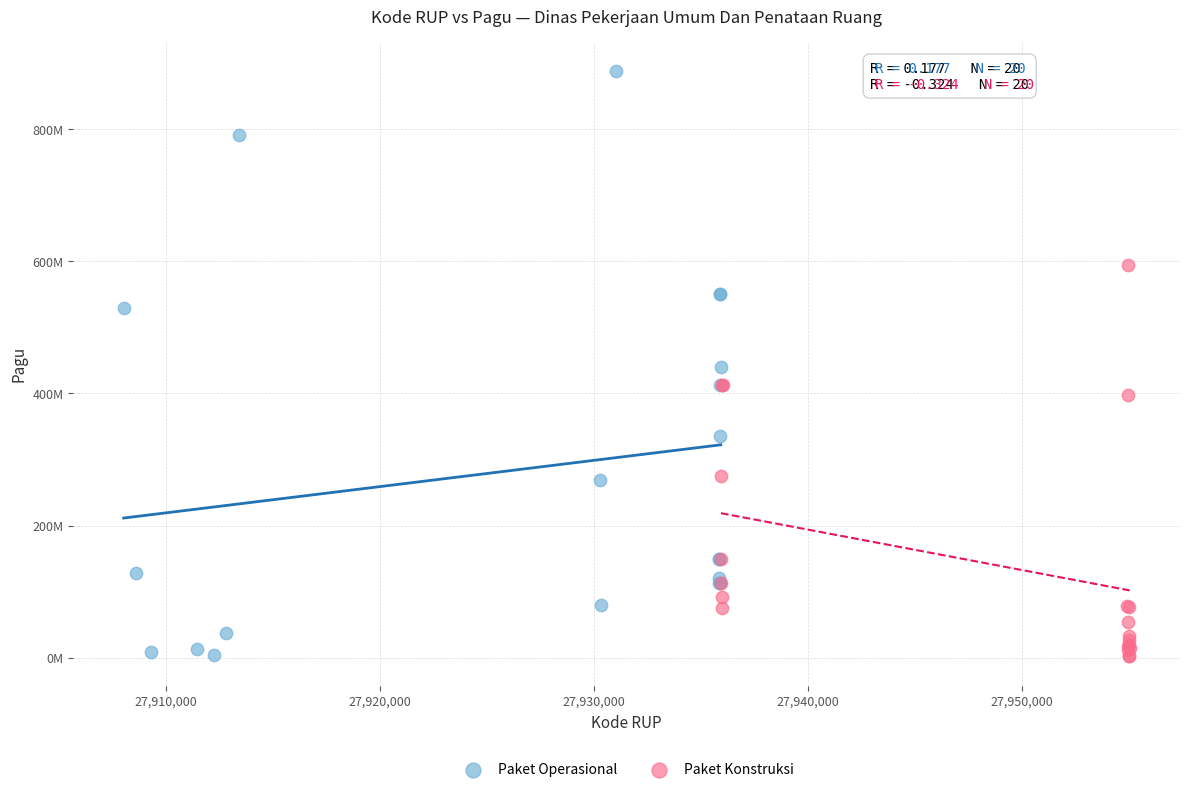

What are all the series names shown in the legend?

Paket Operasional, Paket Konstruksi